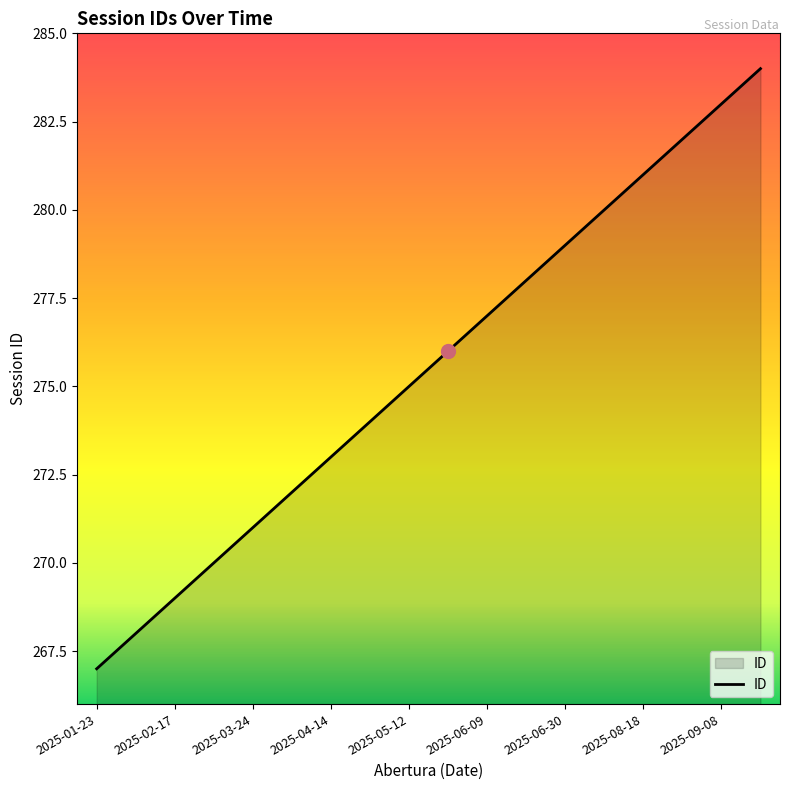

What is the difference between the maximum and minimum values?

17